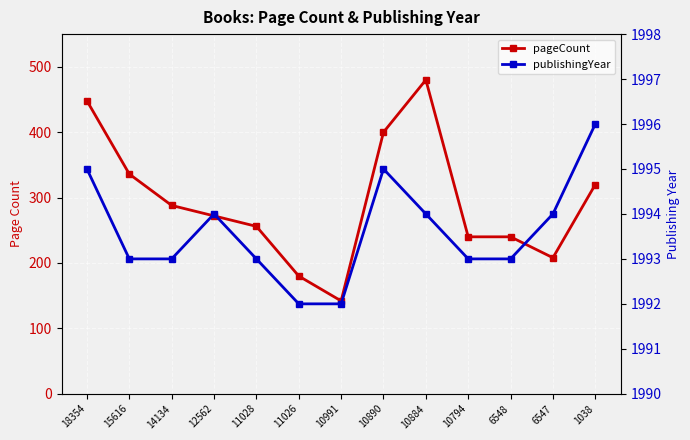

Which series has the largest range (max minus min)?

pageCount